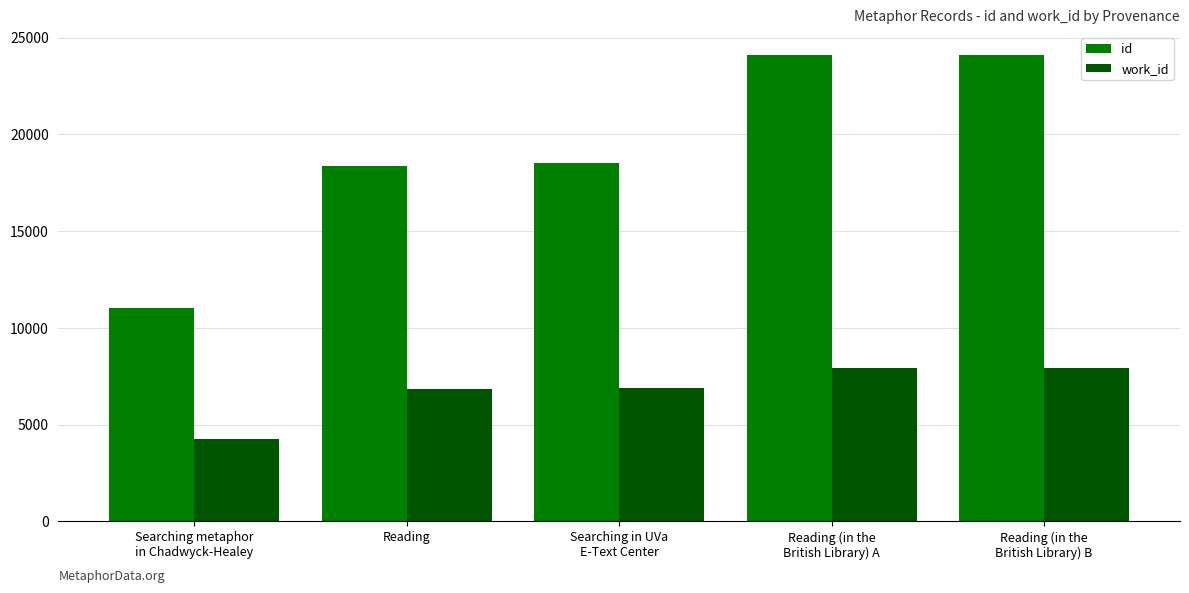

How many data points in work_id are less than 6890?

2